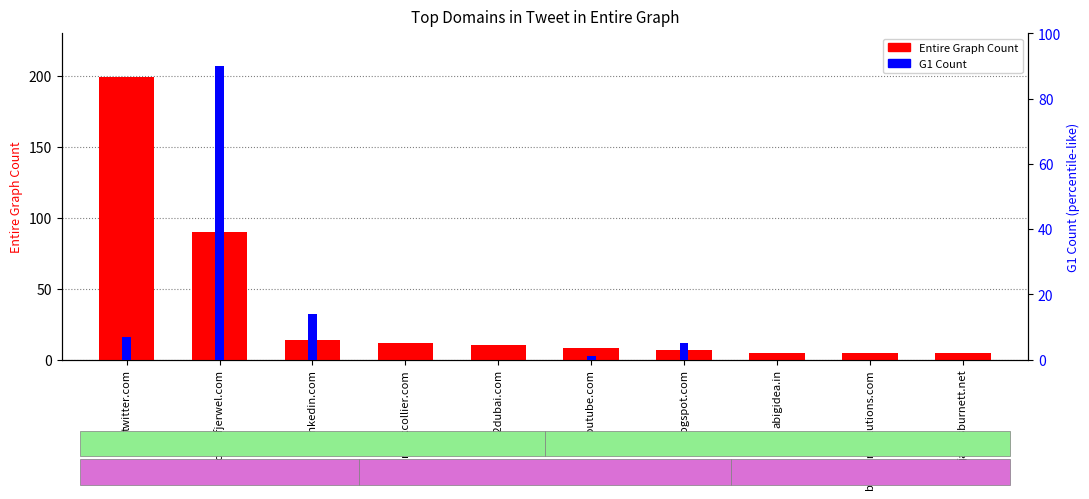

True or false: G1 Count has a value of 14 at linkedin.com.

True